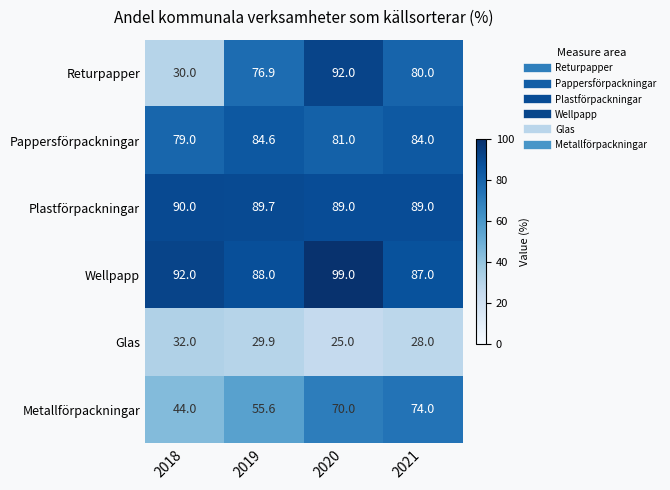

At how many categories does at least one series exceed 77?

4